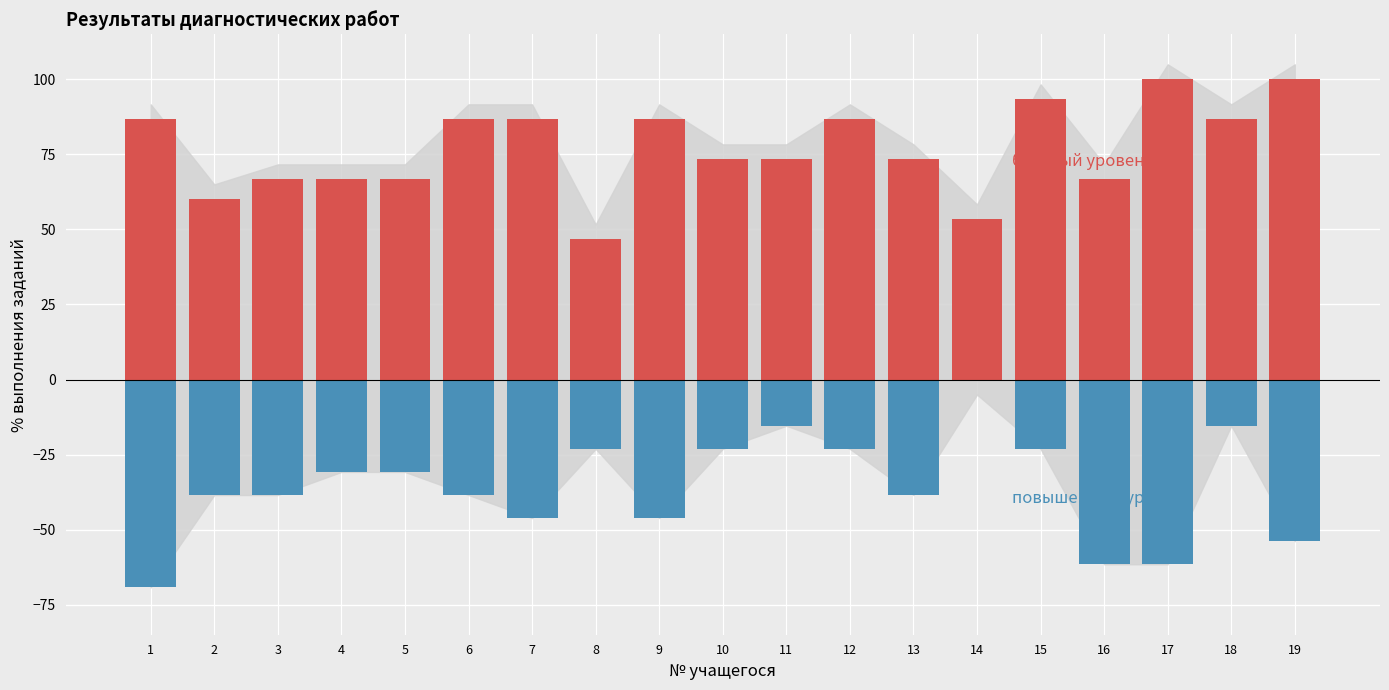

Reading left to right, extract all data points from this chart.

% выполнения базового уровня: 86.7	60.0	66.7	66.7	66.7	86.7	86.7	46.7	86.7	73.3	73.3	86.7	73.3	53.3	93.3	66.7	100.0	86.7	100.0
% выполнения повышенного уровня: -69.2	-38.5	-38.5	-30.8	-30.8	-38.5	-46.1	-23.1	-46.1	-23.1	-15.4	-23.1	-38.5	0.0	-23.1	-61.5	-61.5	-15.4	-53.9